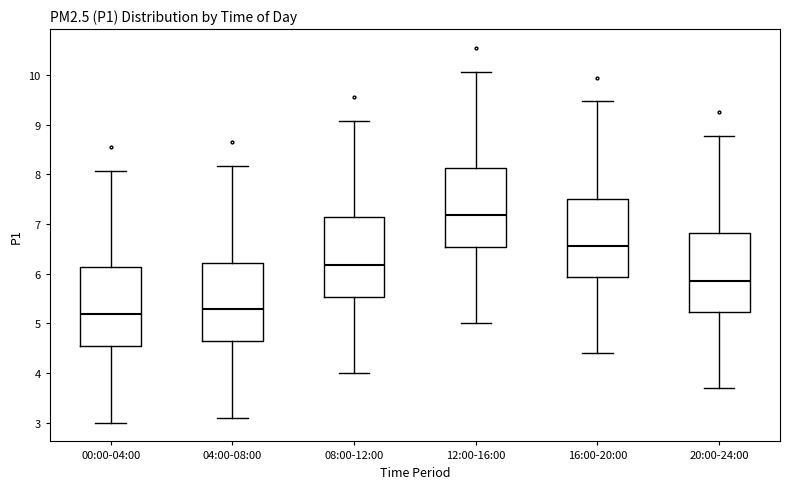

Which box's median line is the lowest?

00:00-04:00